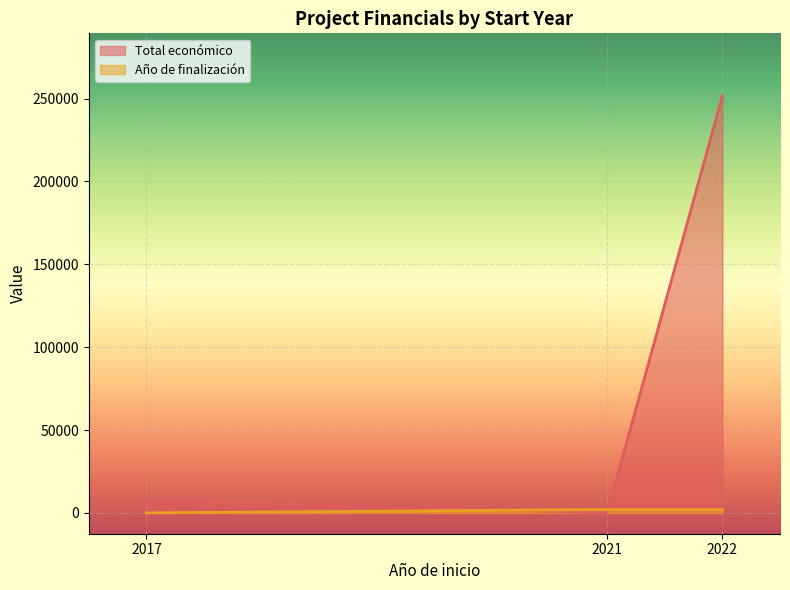

At which category is the sum across all series the highest?

2022